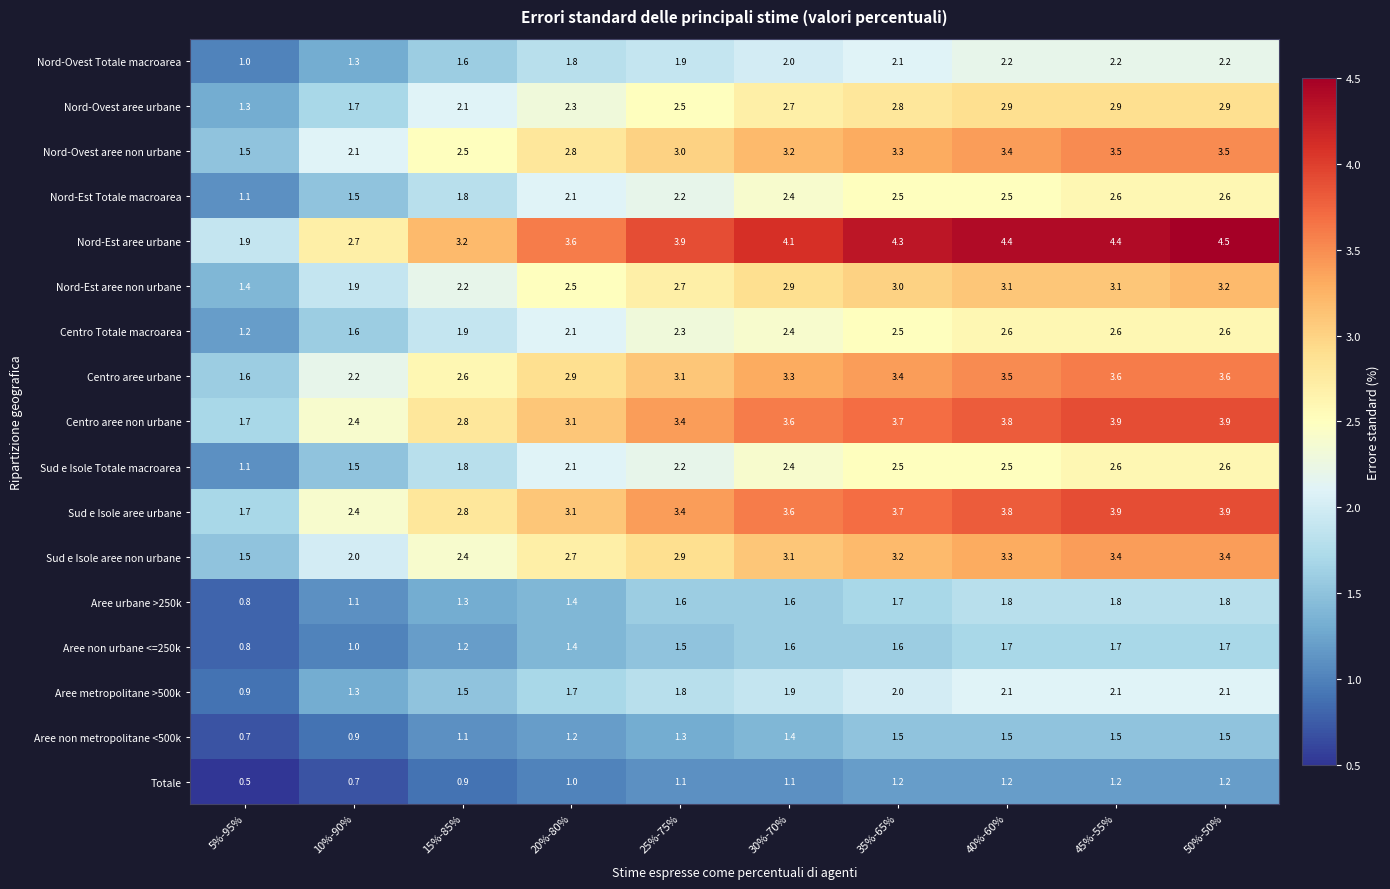

What is the difference between the maximum and minimum values in the Totale series?

0.7